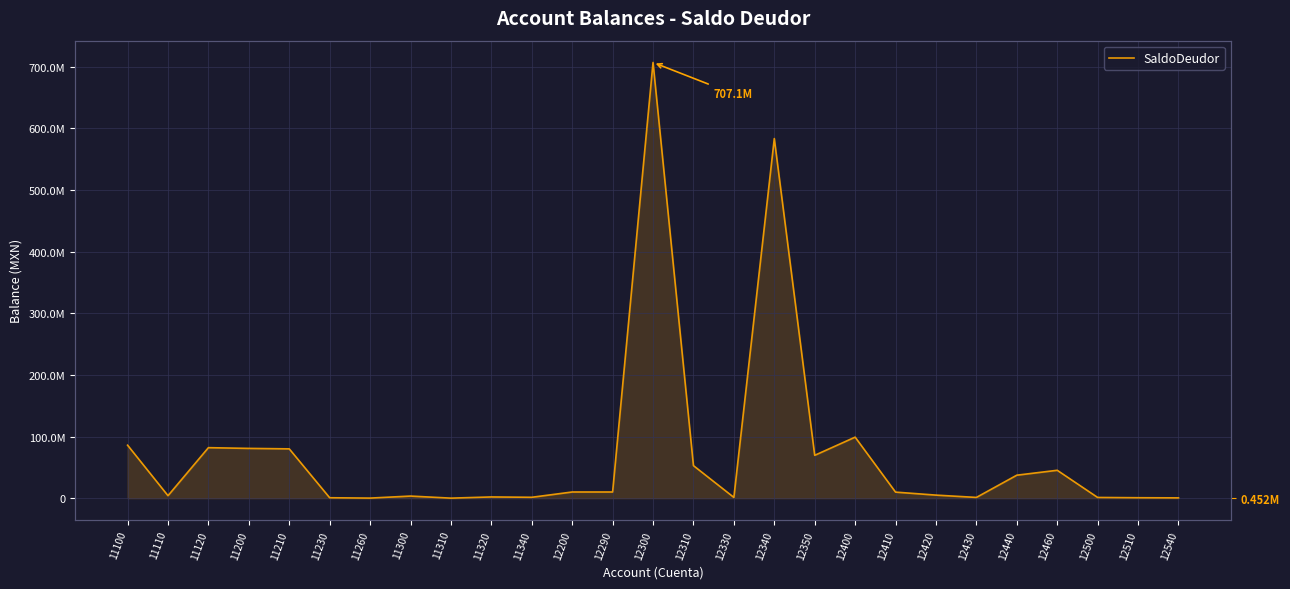

Does the chart display data point markers on the line(s)?

No